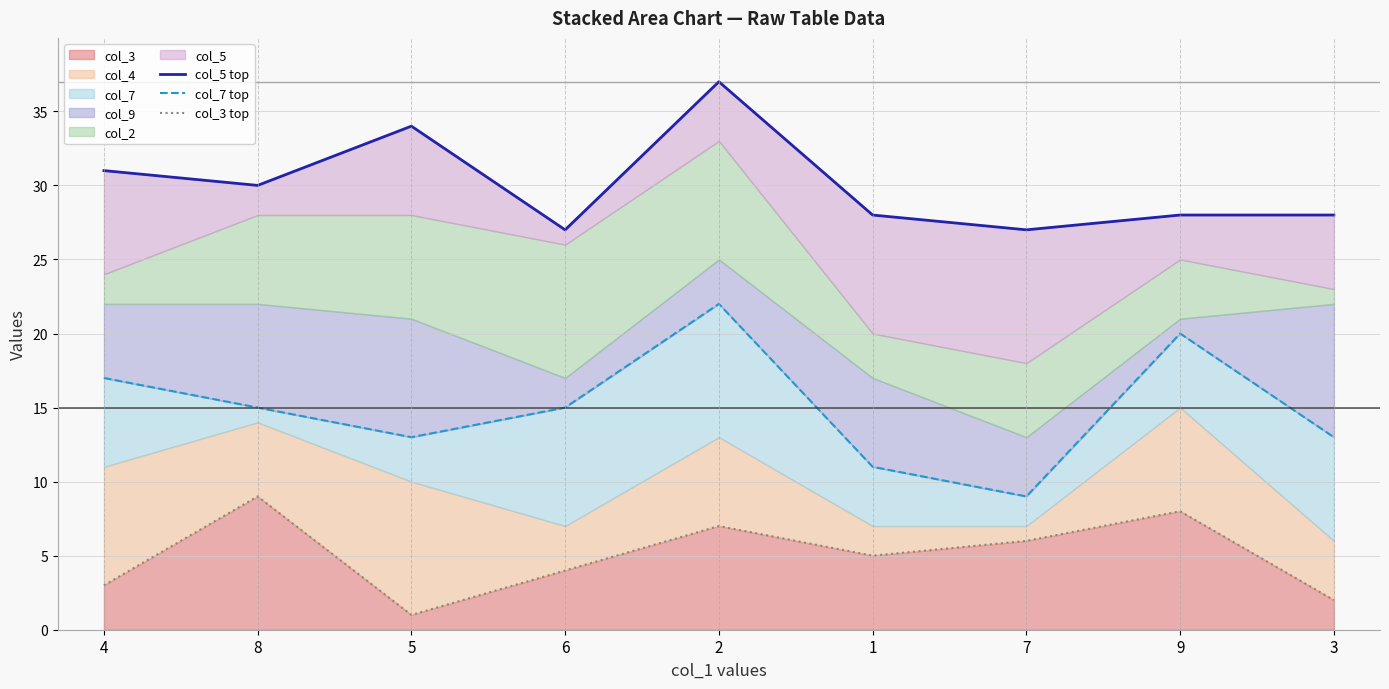

At which category does col_3 top reach its first local valley?

5